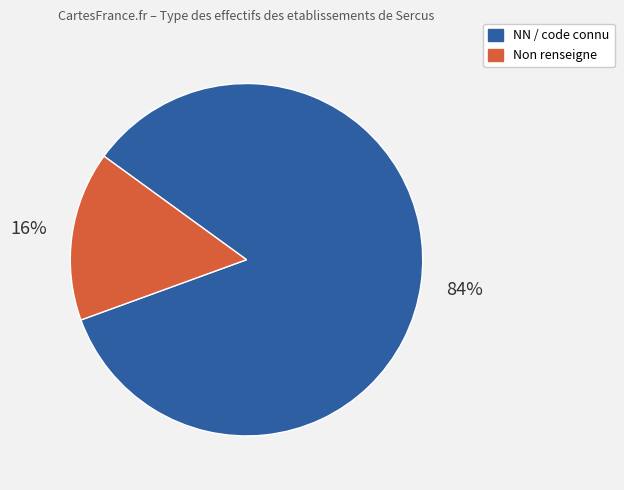

Which slice is the largest?

NN / code connu